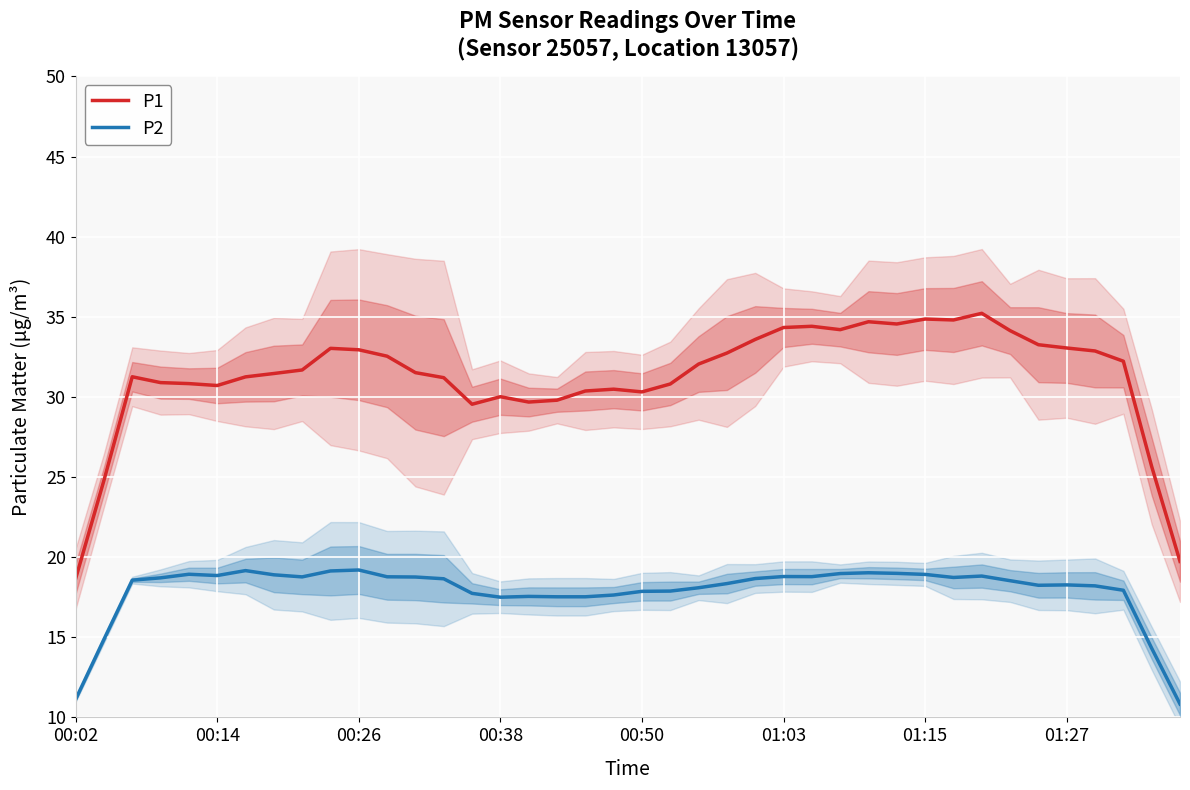

What position from the left is 38?

39